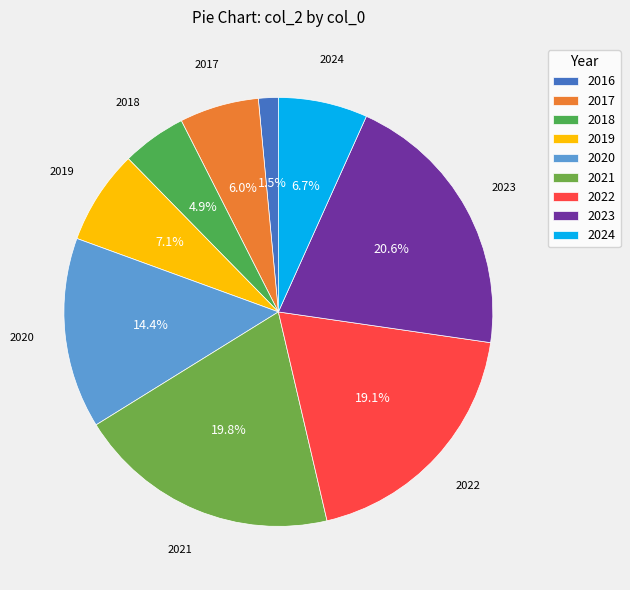

To the nearest percent, what portion does 2017 represent?

6%